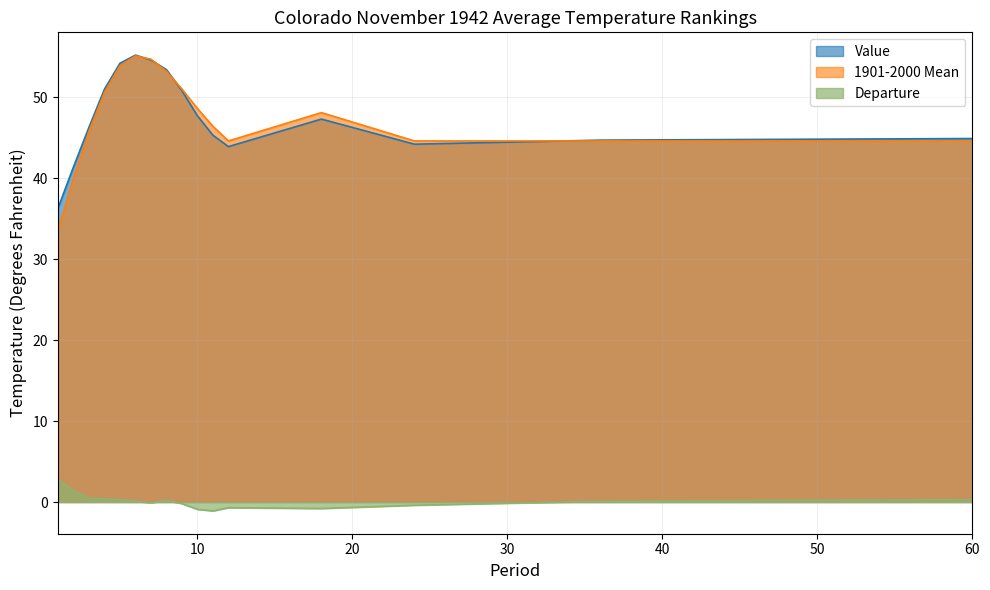

Which label corresponds to the smallest value in the chart?

11